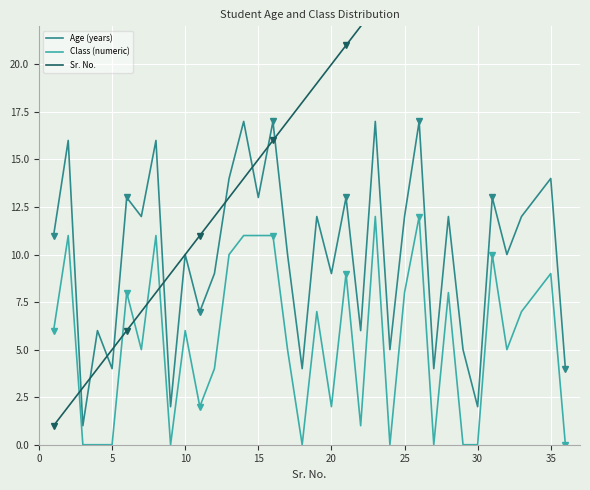

The value of Age (years) at 30 is 1. True or false?

False